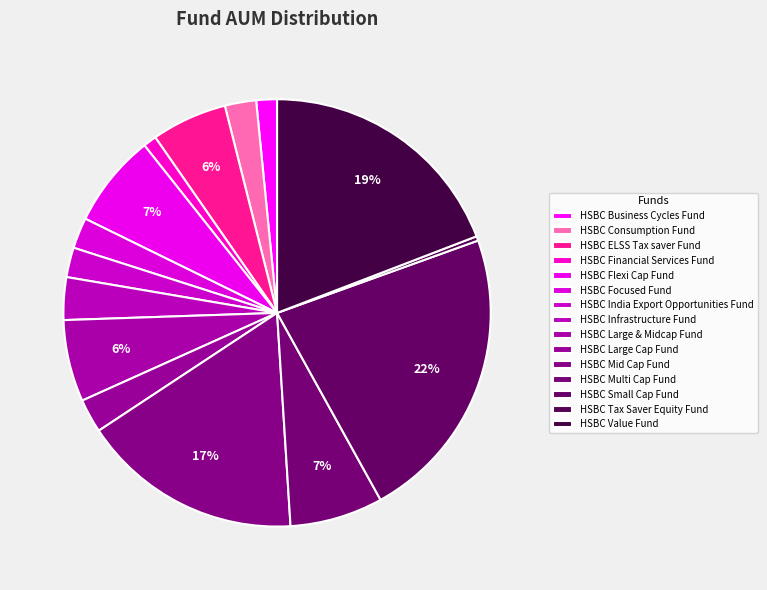

To the nearest percent, what portion does HSBC Infrastructure Fund represent?

3%